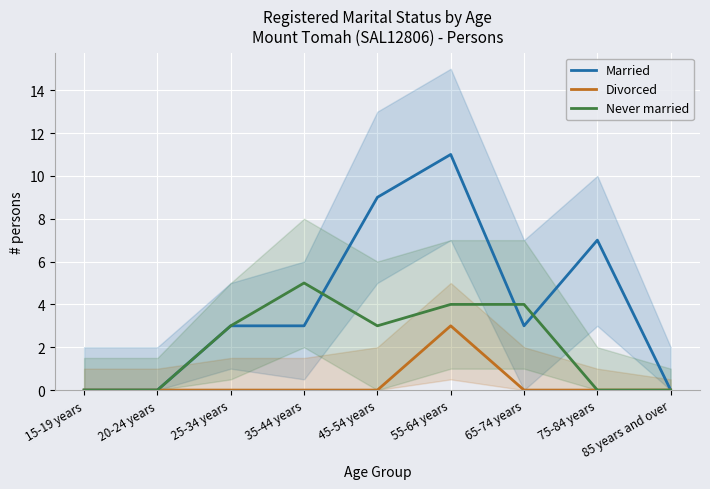

Which series changed the most between 25-34 years and 45-54 years?

Married